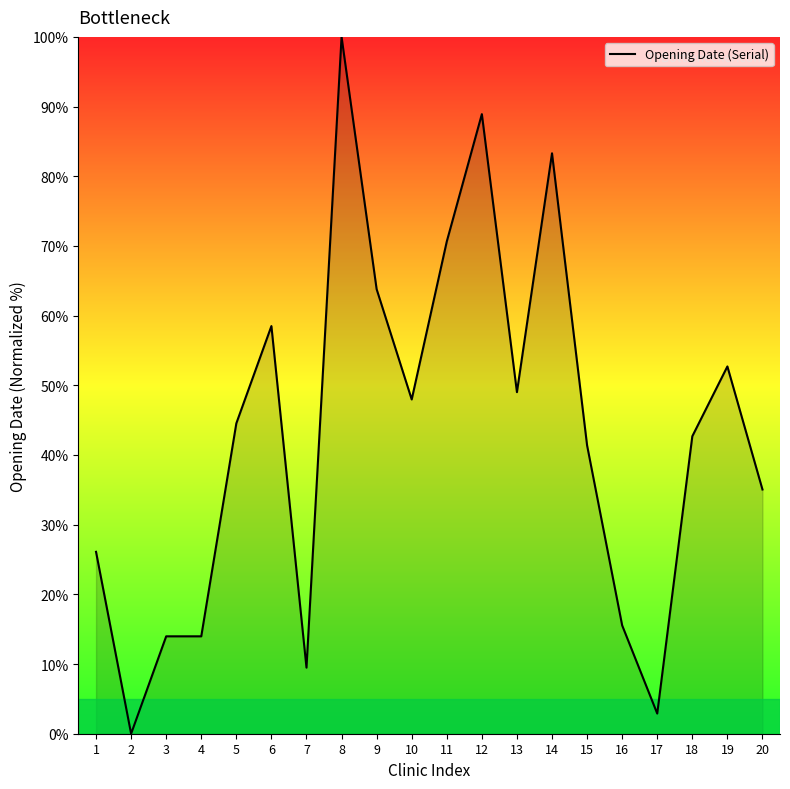

The chart shows a value of 55.2 at 20. True or false?

False